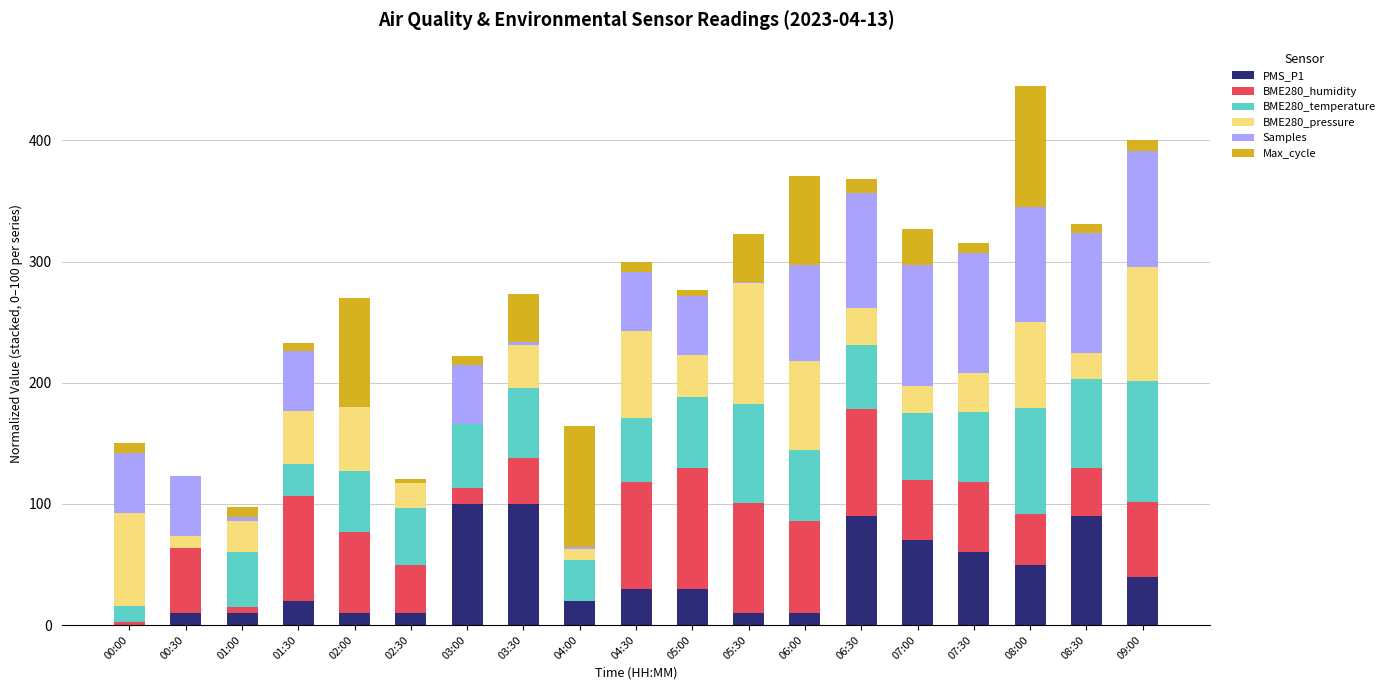

How many categories are shown in the chart?

19